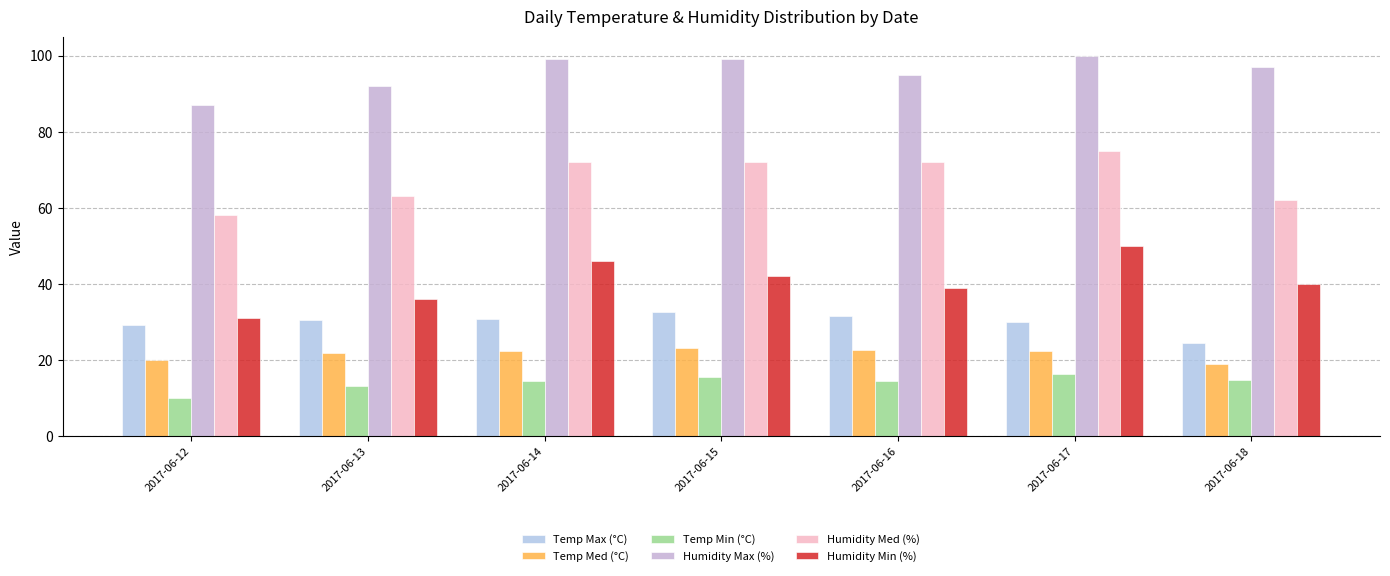

At which label is Humidity Max (%) closest to 93?

2017-06-13